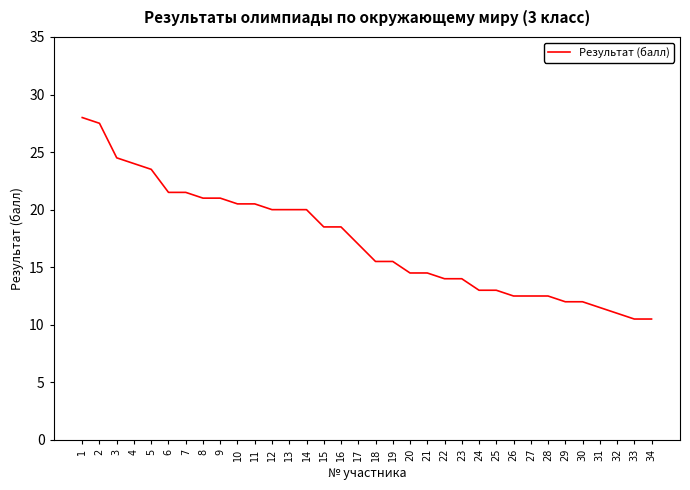

What is the greatest value displayed?

28.0